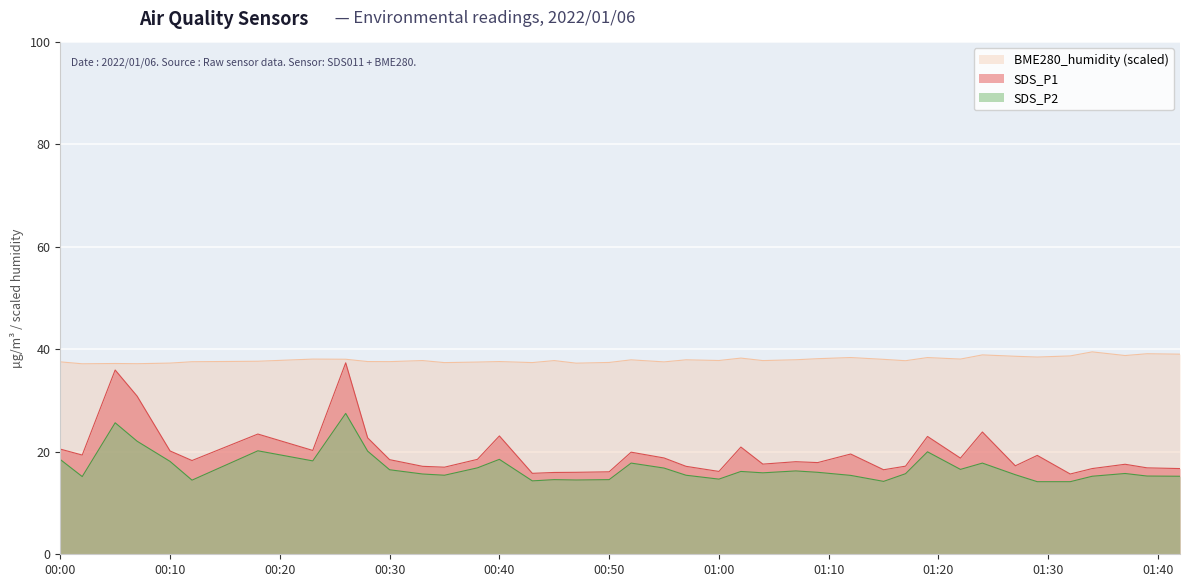

How many data points in SDS_P2 are above 15?

31